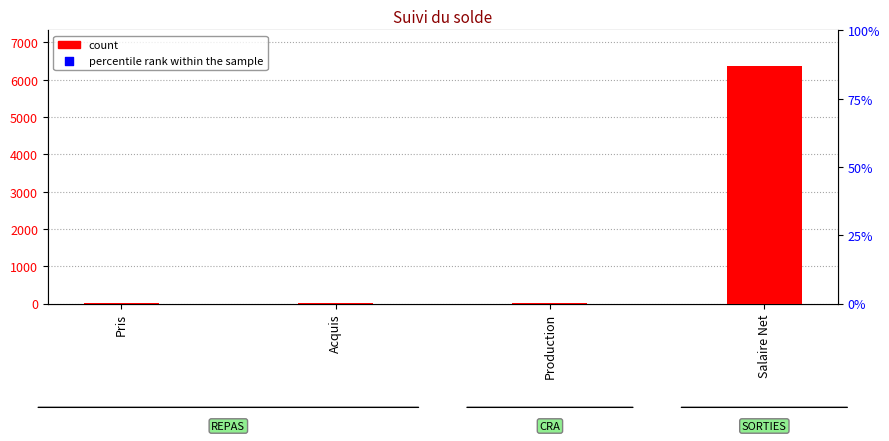

Which series reaches the minimum Y coordinate?

percentile rank within the sample